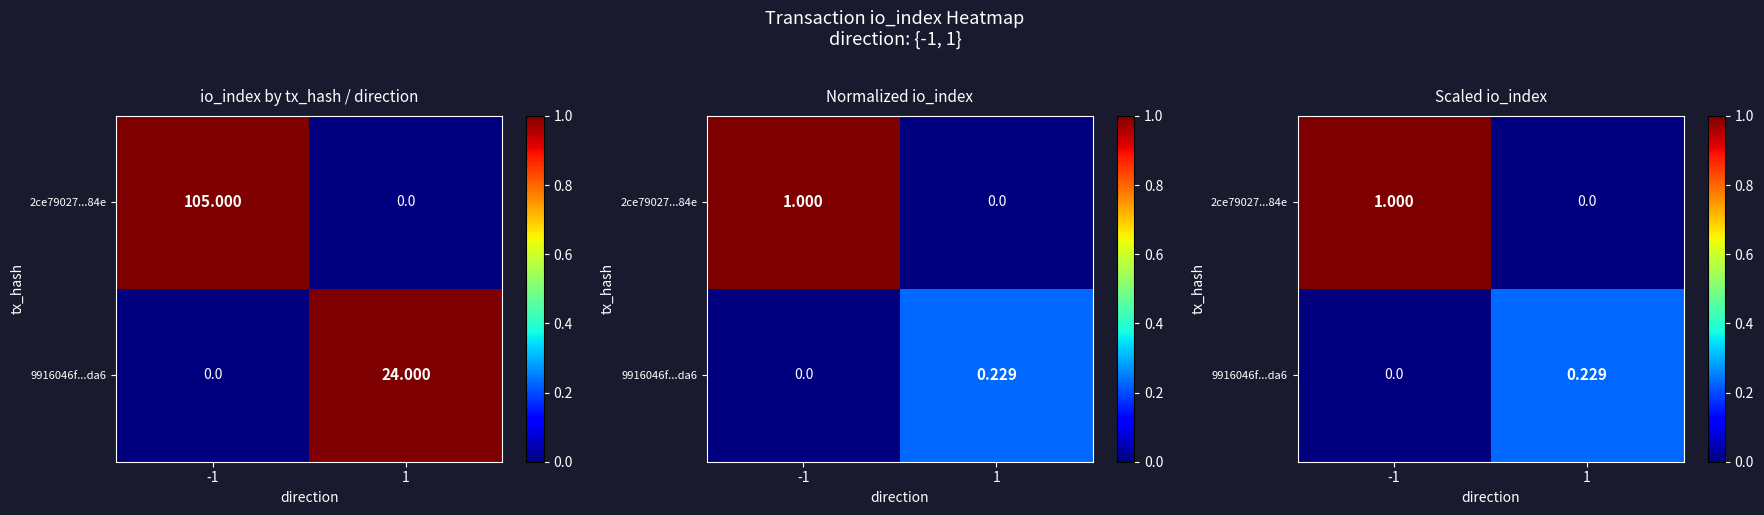

Which has a higher value, 1 or -1?

-1